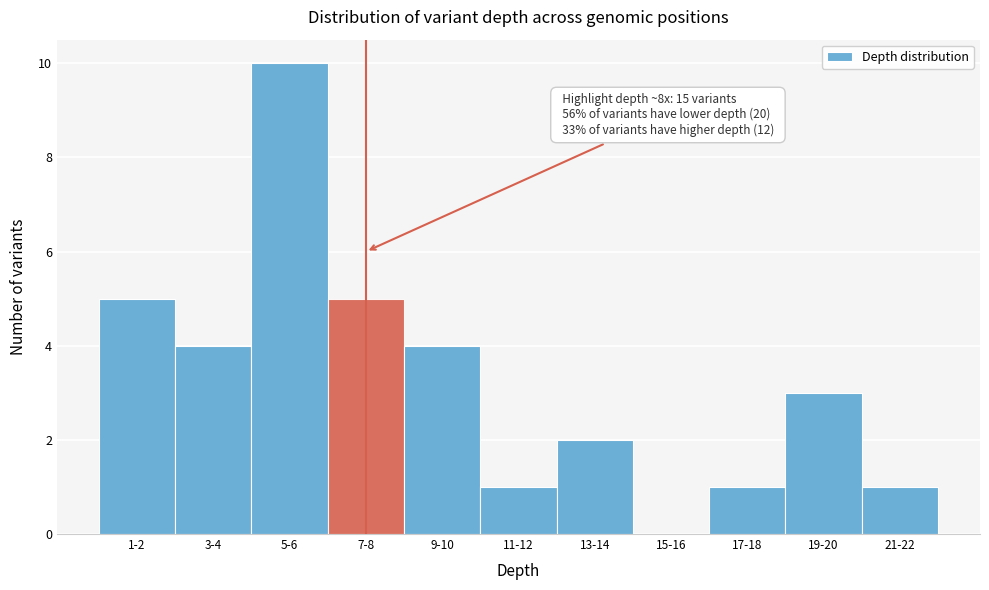

Reading left to right, transcribe all the data shown in this chart.

1-2=5	3-4=4	5-6=10	7-8=5	9-10=4	11-12=1	13-14=2	15-16=0	17-18=1	19-20=3	21-22=1